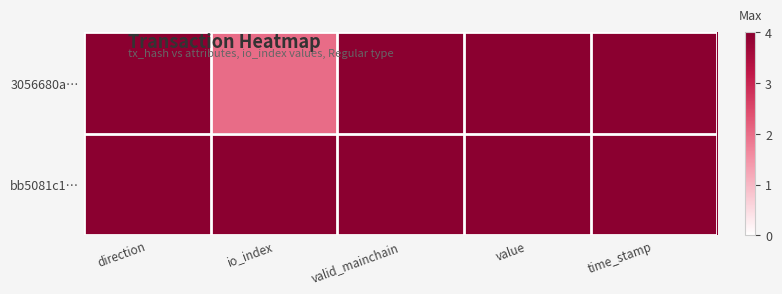

Reading right to left, what are all the values shown in this chart?

3056680a…: time_stamp=1.0	value=1.0	valid_mainchain=1.0	io_index=0.5	direction=1.0
bb5081c1…: time_stamp=1.0	value=1.0	valid_mainchain=1.0	io_index=1.0	direction=1.0